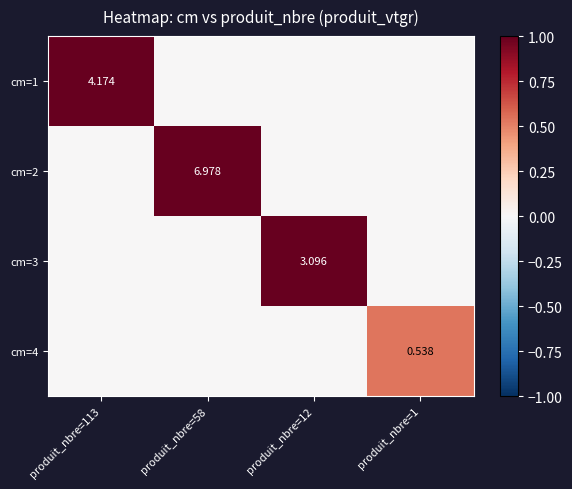

How many categories are shown in the chart?

4